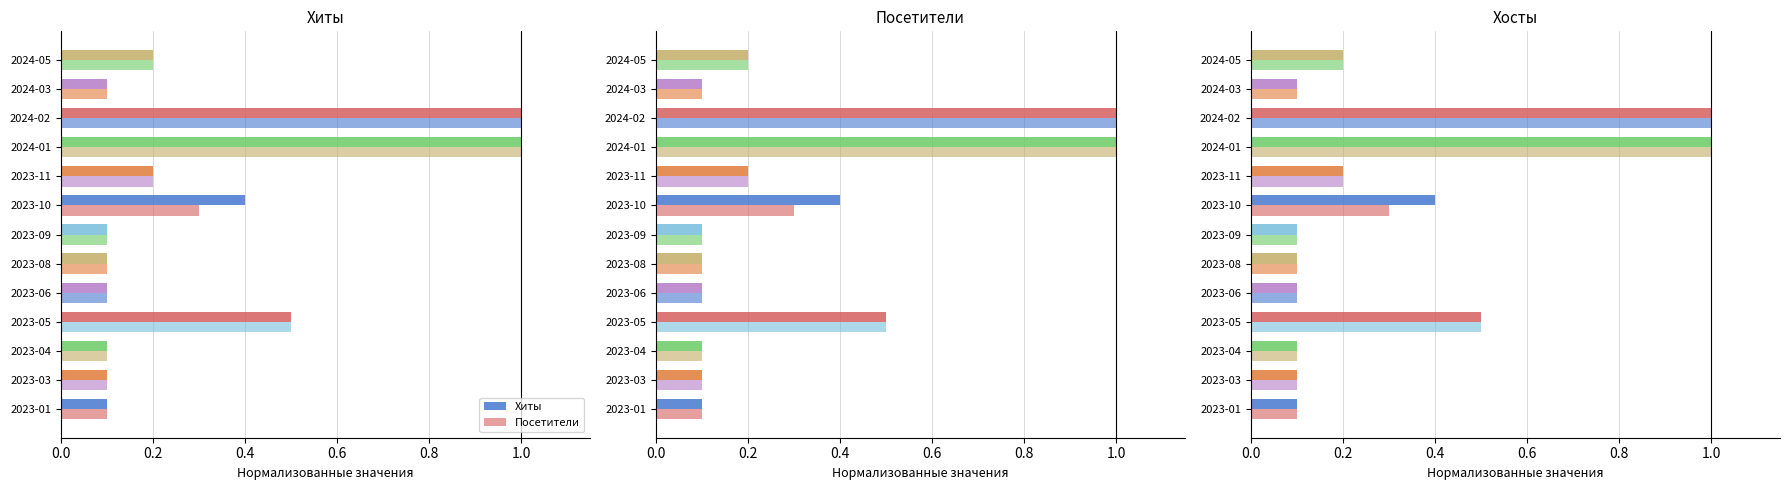

Is the value of Посетители at 2023-01 greater than the value of Хиты at 2024-05?

No